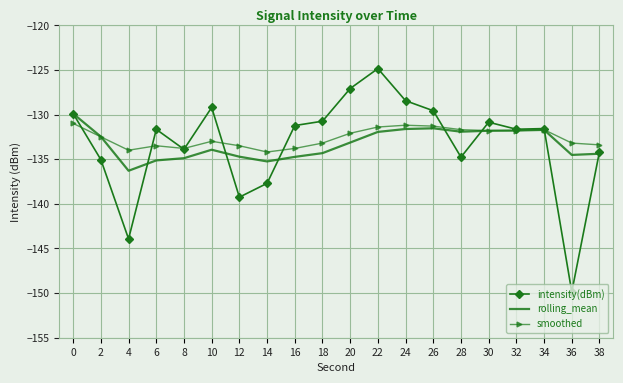

What is the total value across all series at 32?

-395.2